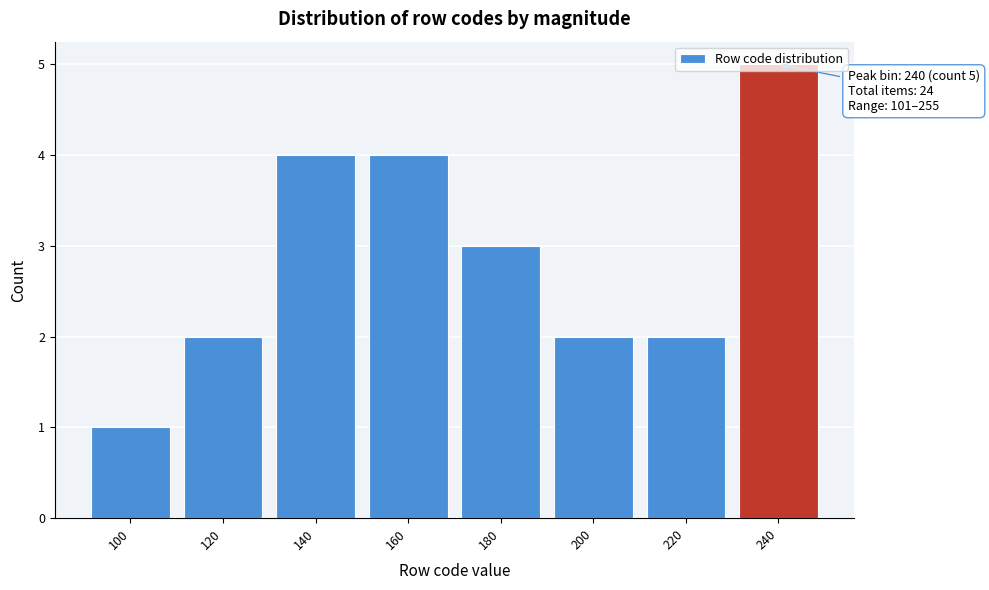

Which range on the x-axis has the tallest bar?

230 to 250